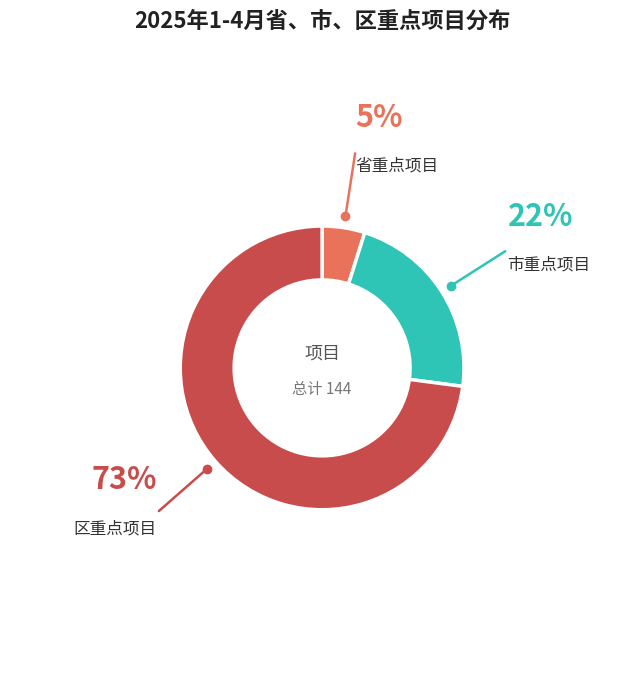

True or false: 省重点项目 accounts for 16% of the total.

False